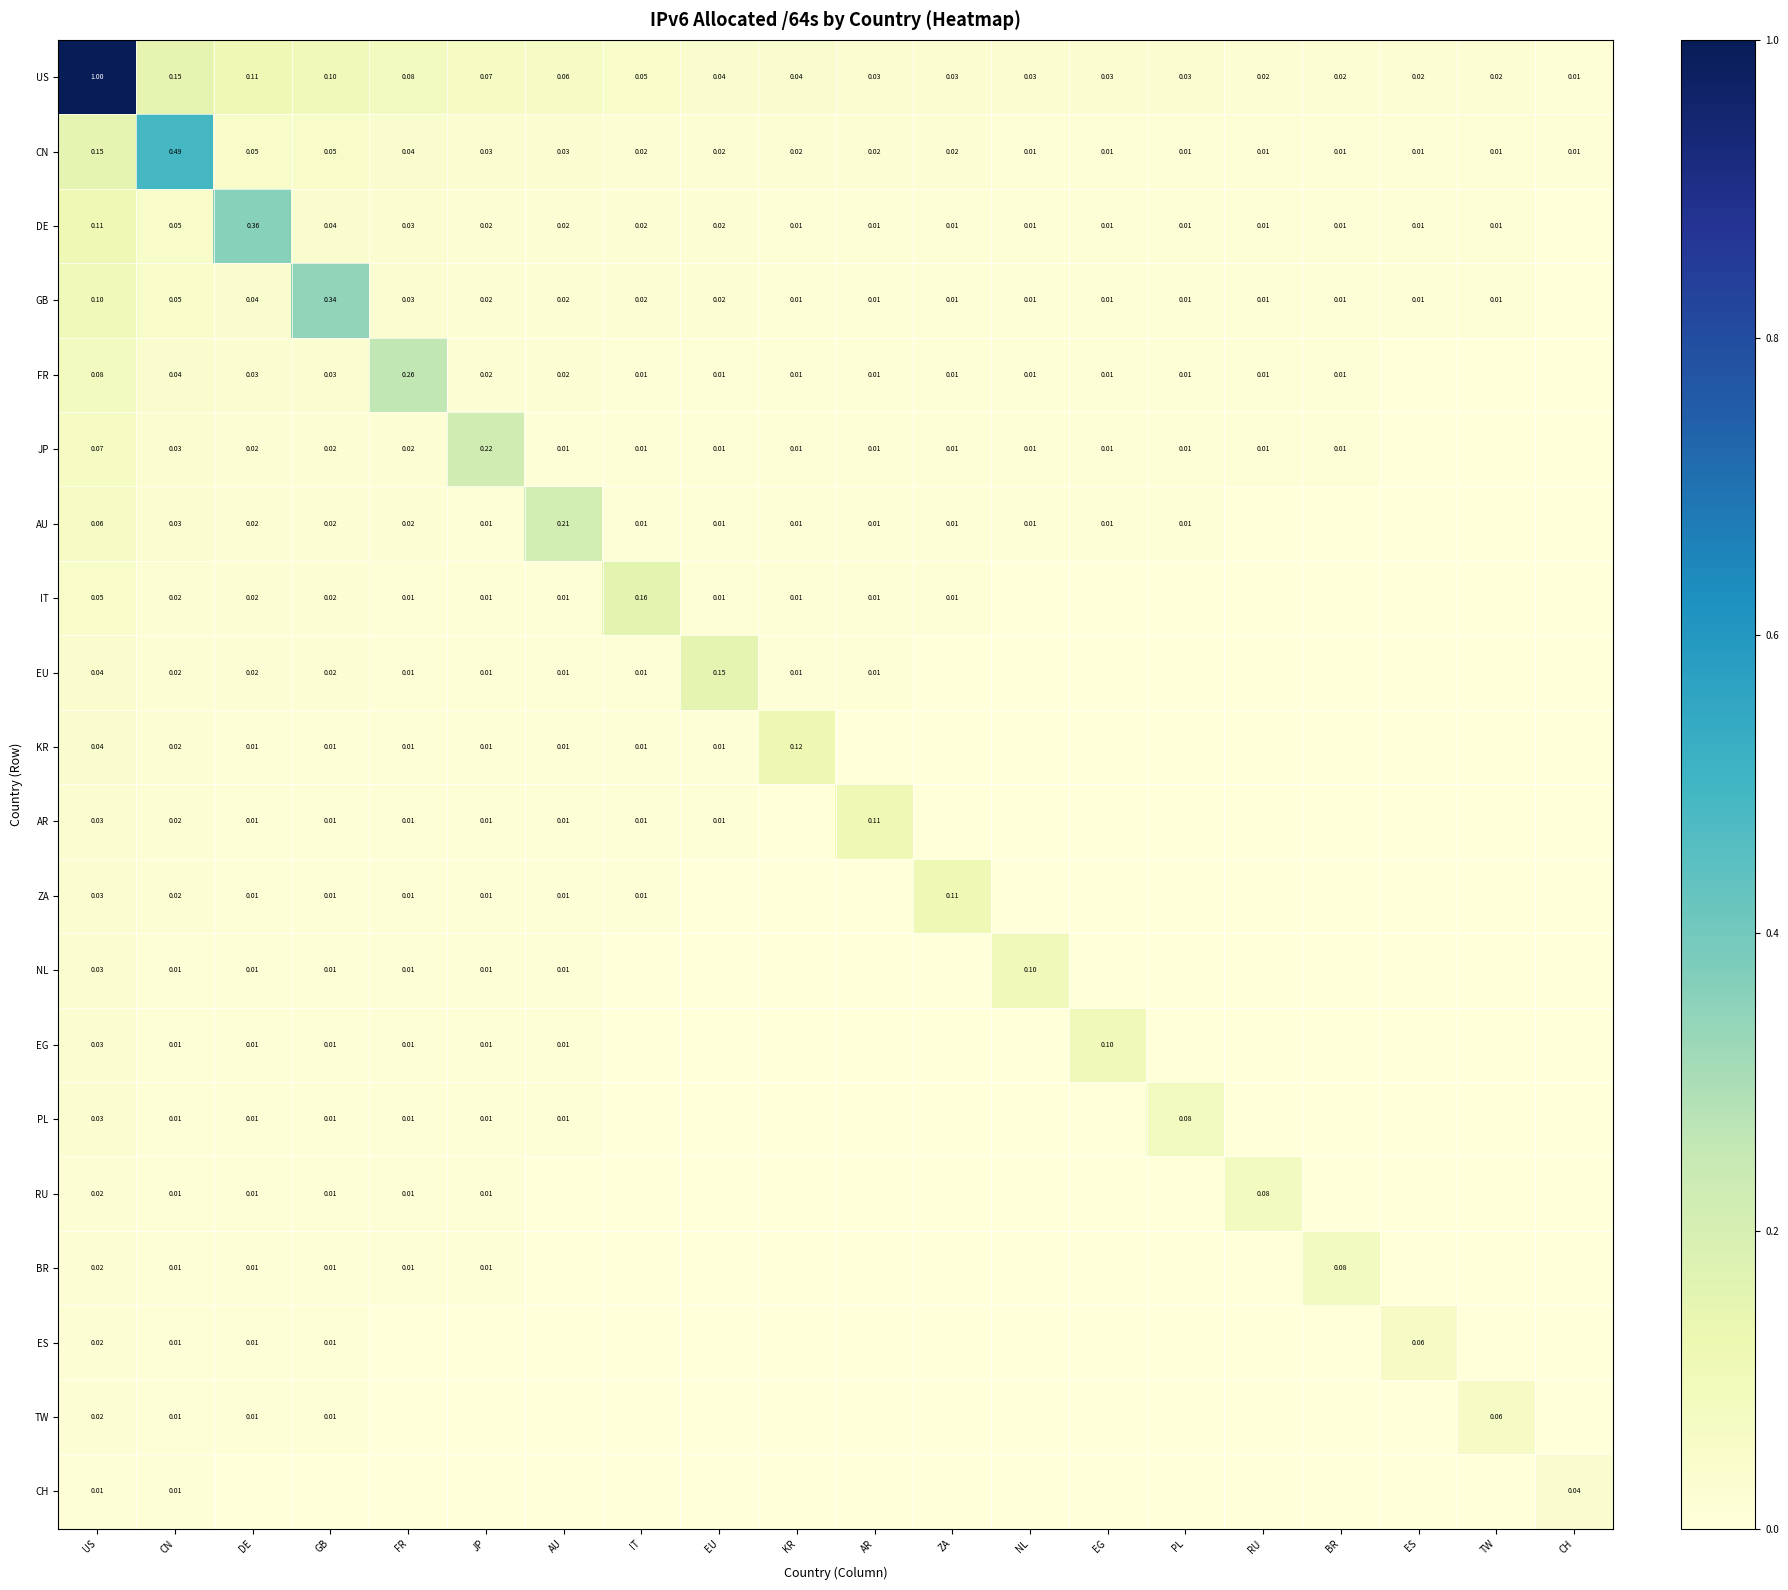

True or false: DE has a value of 0.0 at KR.

False